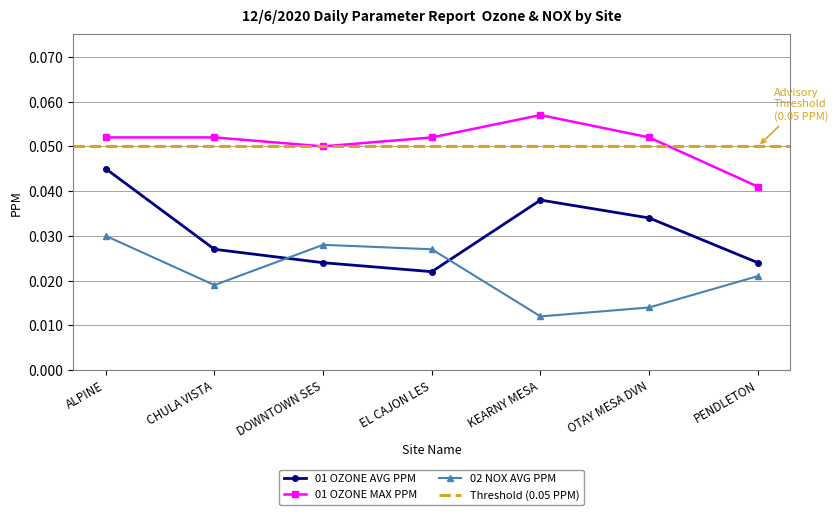

Reading right to left, what are all the values shown in this chart?

01 OZONE AVG PPM: 0.0	0.0	0.0	0.0	0.0	0.0	0.0
01 OZONE MAX PPM: 0.0	0.1	0.1	0.1	0.1	0.1	0.1
02 NOX AVG PPM: 0.0	0.0	0.0	0.0	0.0	0.0	0.0